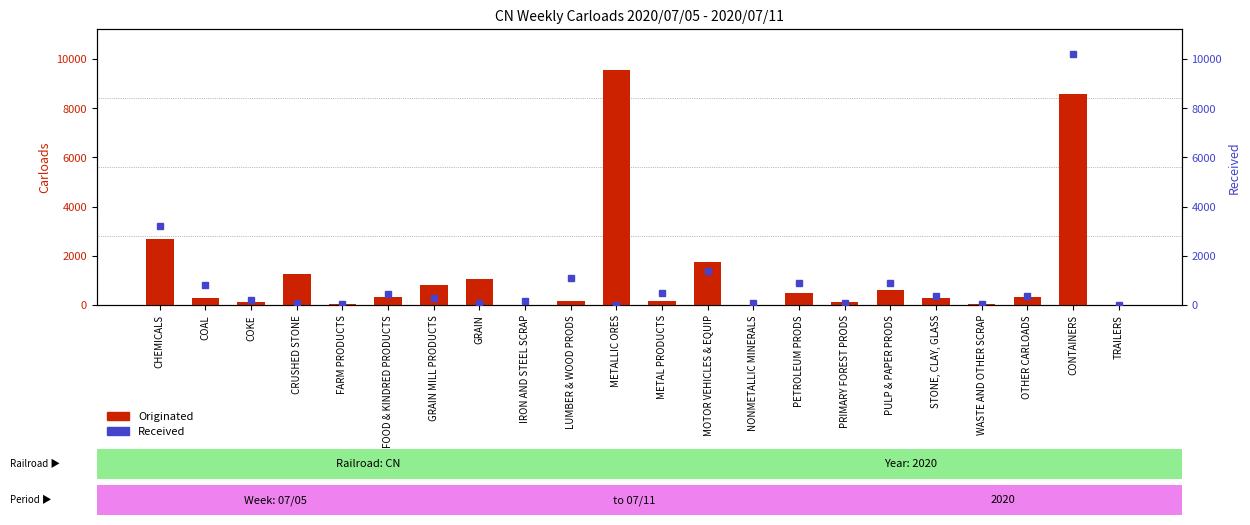

Reading left to right, what are all the values shown in this chart?

Originated: CHEMICALS=2688	COAL=300	COKE=128	CRUSHED STONE=1261	FARM PRODUCTS=23	FOOD & KINDRED PRODUCTS=323	GRAIN MILL PRODUCTS=811	GRAIN=1077	IRON AND STEEL SCRAP=18	LUMBER & WOOD PRODS=152	METALLIC ORES=9554	METAL PRODUCTS=150	MOTOR VEHICLES & EQUIP=1760	NONMETALLIC MINERALS=7	PETROLEUM PRODS=474	PRIMARY FOREST PRODS=142	PULP & PAPER PRODS=618	STONE, CLAY, GLASS=286	WASTE AND OTHER SCRAP=46	OTHER CARLOADS=334	CONTAINERS=8588	TRAILERS=0
Received: CHEMICALS=3217	COAL=814	COKE=216	CRUSHED STONE=76	FARM PRODUCTS=23	FOOD & KINDRED PRODUCTS=436	GRAIN MILL PRODUCTS=301	GRAIN=83	IRON AND STEEL SCRAP=166	LUMBER & WOOD PRODS=1101	METALLIC ORES=19	METAL PRODUCTS=484	MOTOR VEHICLES & EQUIP=1365	NONMETALLIC MINERALS=79	PETROLEUM PRODS=890	PRIMARY FOREST PRODS=81	PULP & PAPER PRODS=911	STONE, CLAY, GLASS=364	WASTE AND OTHER SCRAP=41	OTHER CARLOADS=379	CONTAINERS=10203	TRAILERS=0